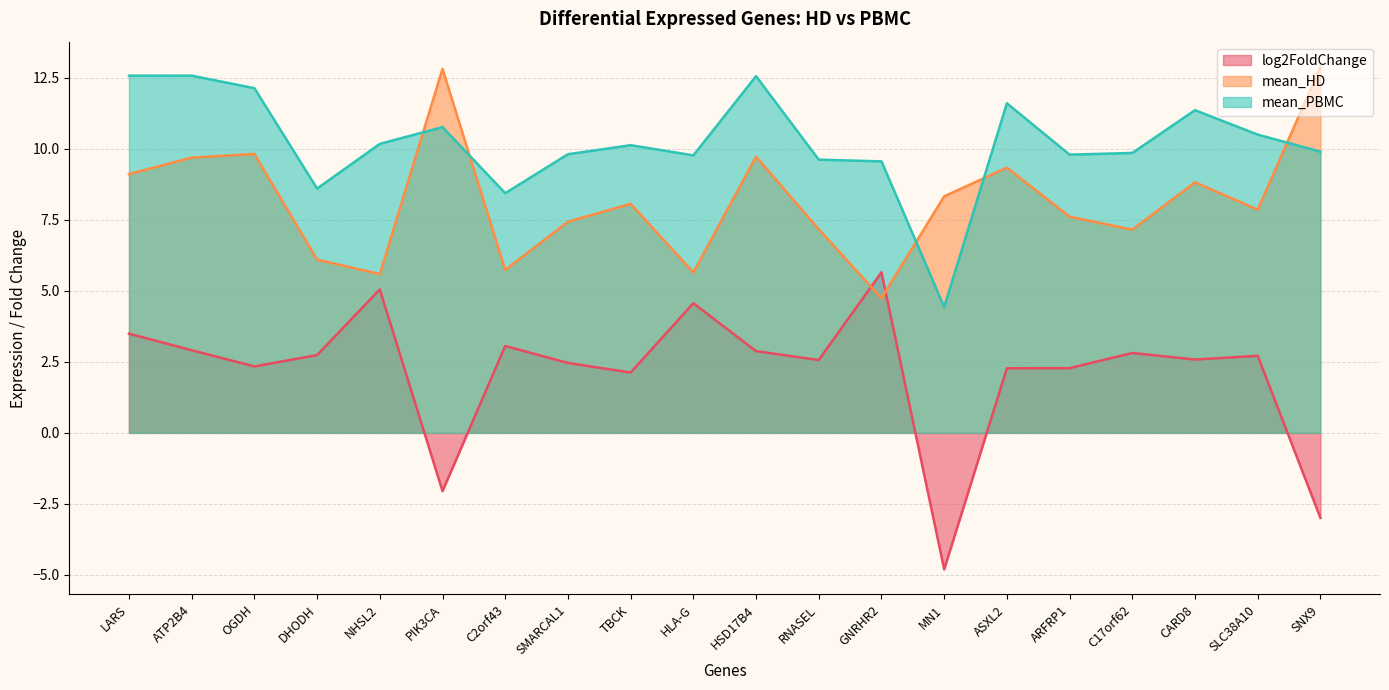

Which series has the widest spread of values?

log2FoldChange